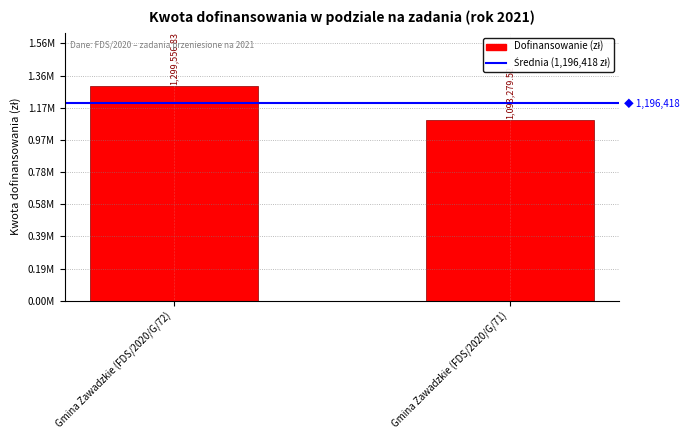

Count the number of data series in this chart.

1